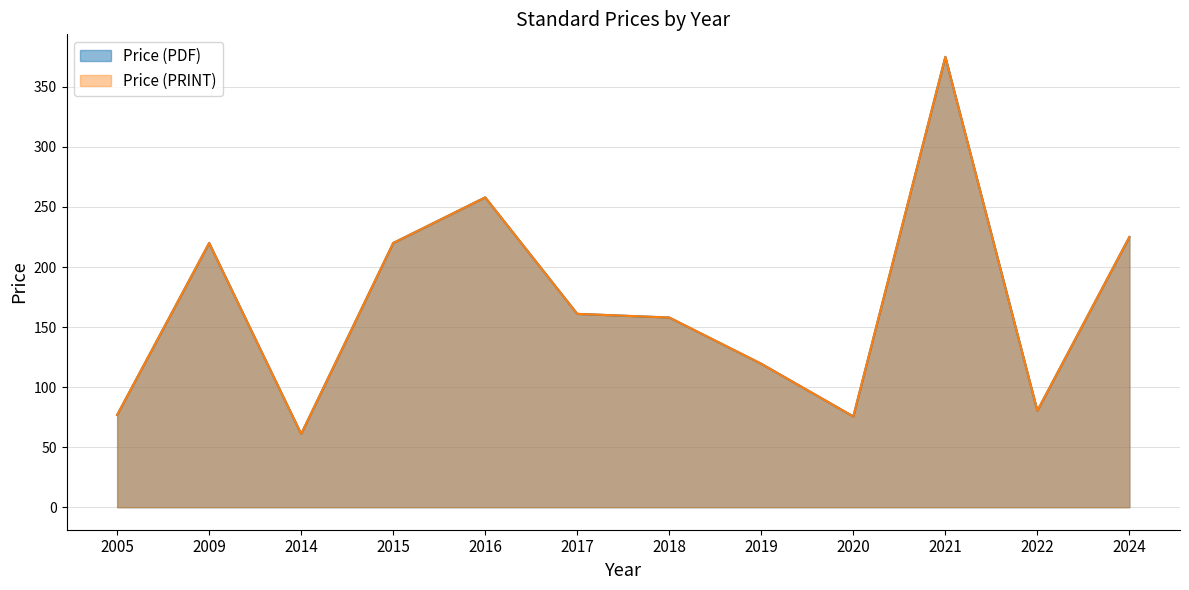

Is the value of Price (PDF) at 2020 greater than the value of Price (PRINT) at 2015?

No